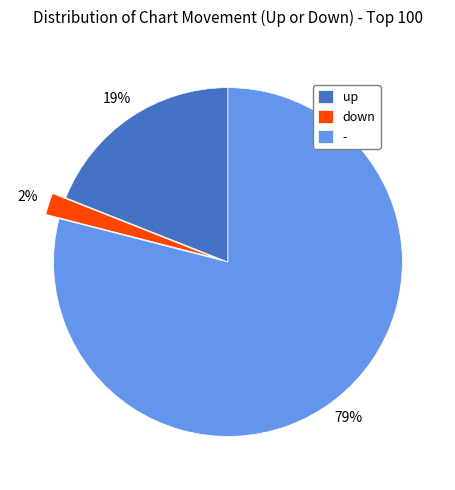

Between down and -, which is larger?

-